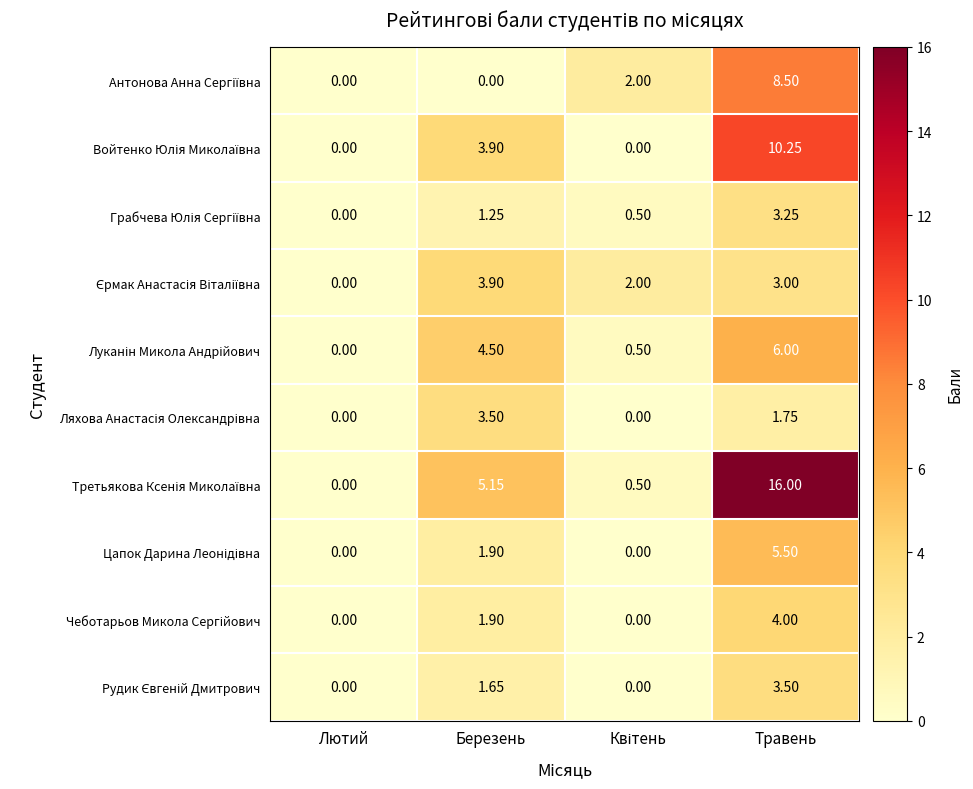

Which label corresponds to the largest value in the chart?

Травень